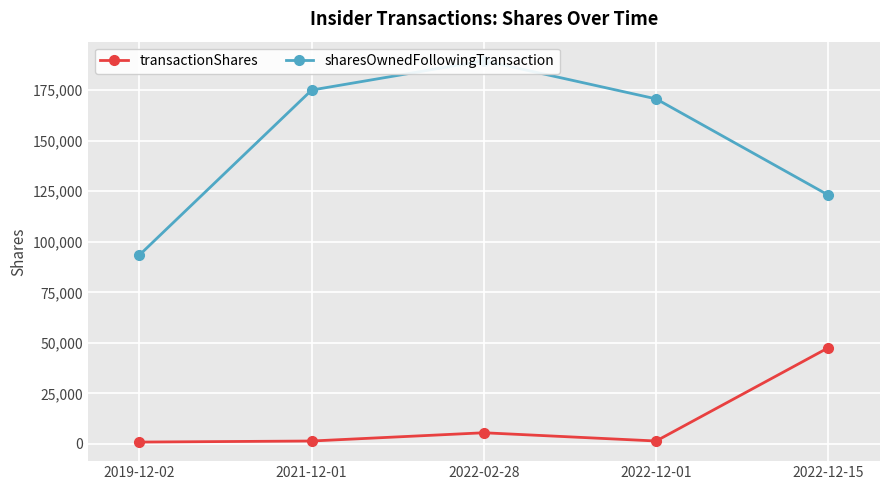

Reading left to right, transcribe all the data shown in this chart.

transactionShares: 2019-12-02=928	2021-12-01=1454	2022-02-28=5535	2022-12-01=1456	2022-12-15=47594
sharesOwnedFollowingTransaction: 2019-12-02=93472	2021-12-01=175071	2022-02-28=189584	2022-12-01=170708	2022-12-15=123114